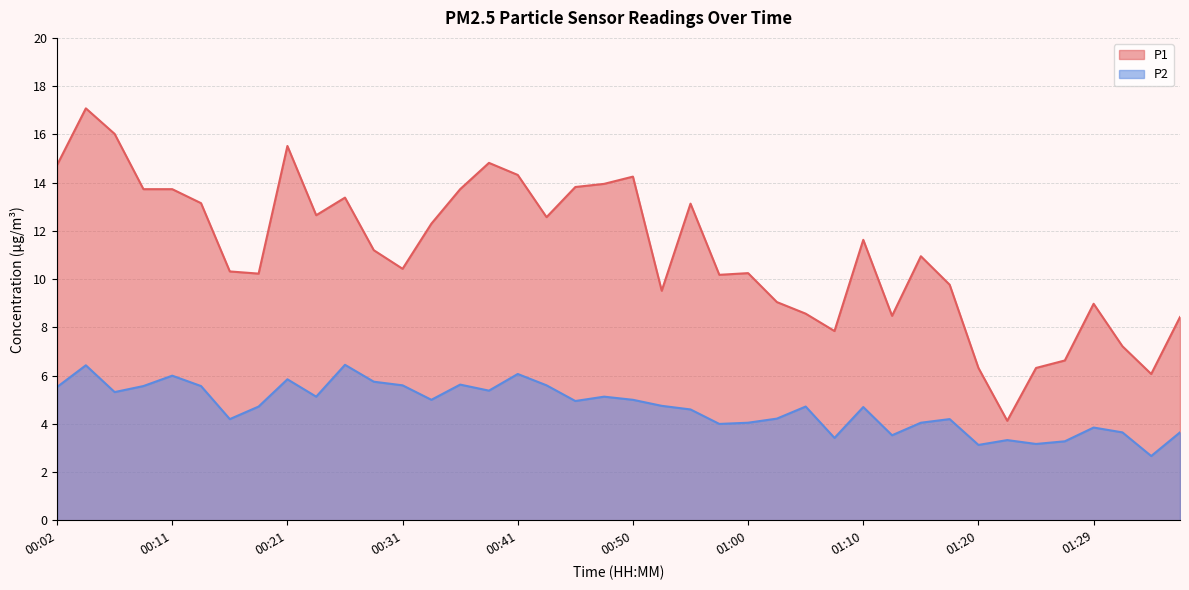

The value of P1 at 00:43 is 3.2. True or false?

False